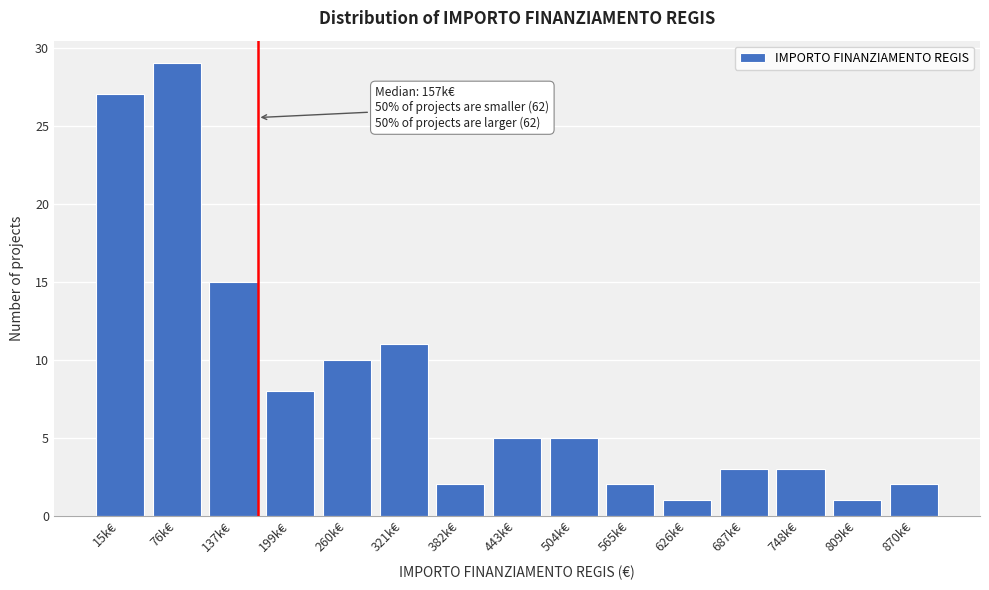

Reading left to right, list all the values displayed in this chart.

27	29	15	8	10	11	2	5	5	2	1	3	3	1	2